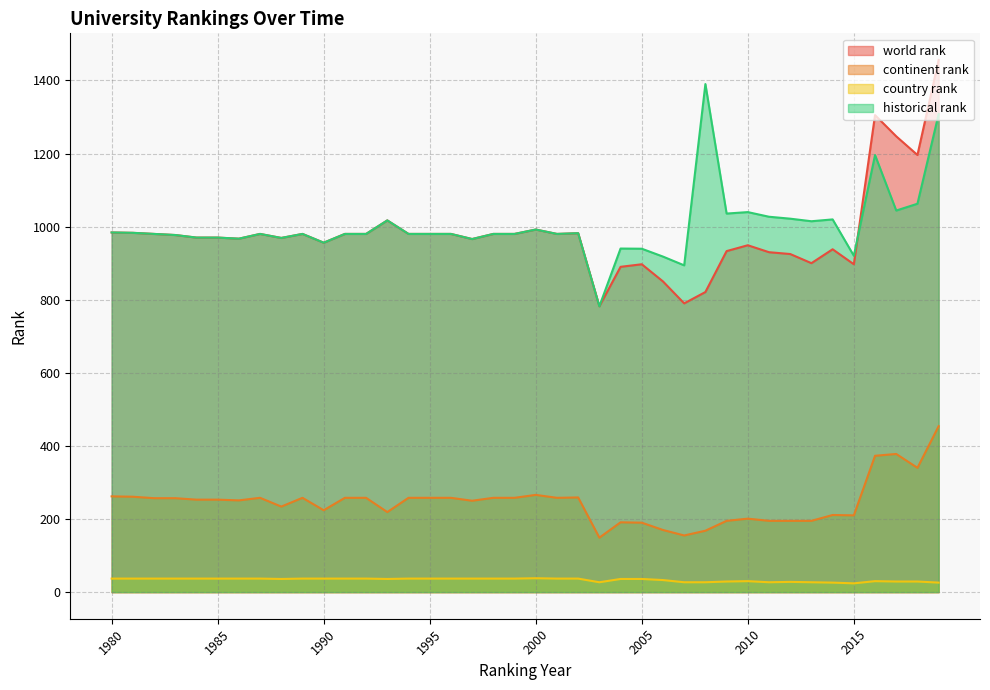

At 1993, list the series in order from largest to smallest.

world rank, historical rank, continent rank, country rank